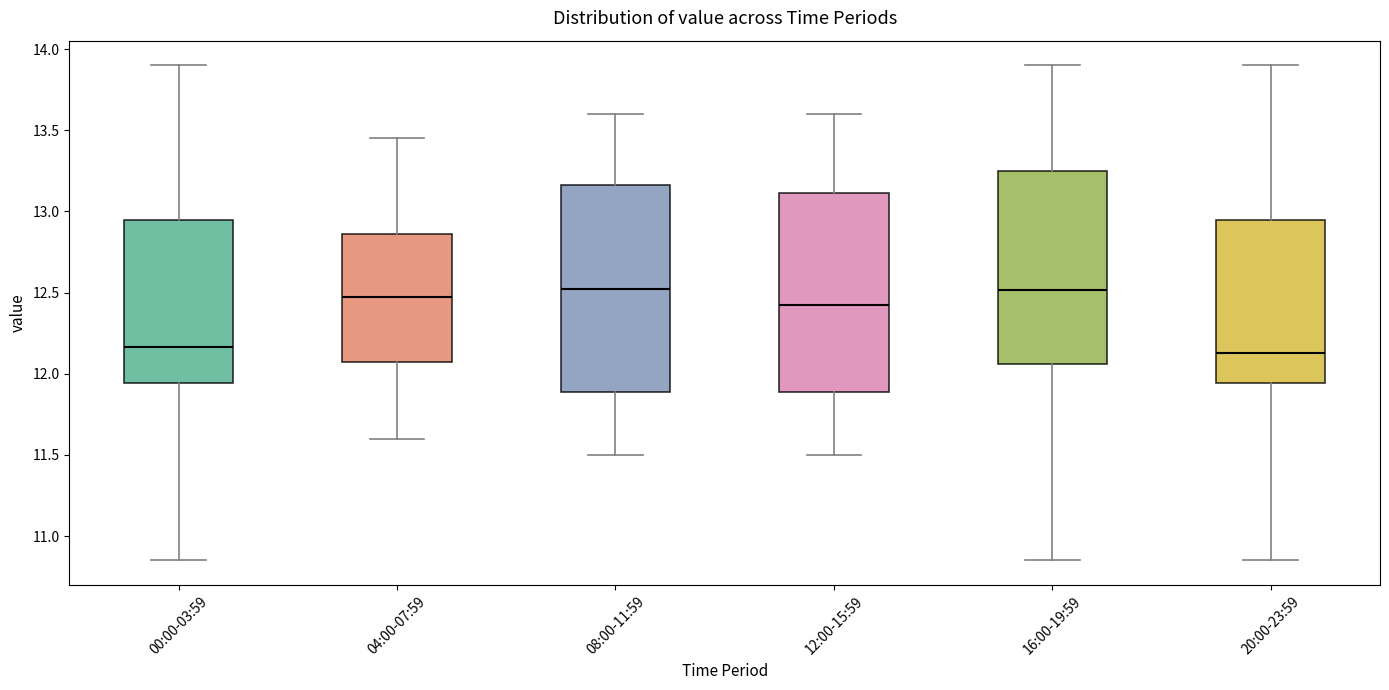

Reading left to right, read every box against the y-axis: the position of its median line, the range the box covers, and the ends of its whiskers. The values are not printed on the chart, so give them approximately, as read against the axis.

00:00-03:59: median 12.15, box 11.95 to 12.95, whiskers 10.85 to 13.90
04:00-07:59: median 12.50, box 12.10 to 12.85, whiskers 11.60 to 13.45
08:00-11:59: median 12.55, box 11.90 to 13.15, whiskers 11.50 to 13.60
12:00-15:59: median 12.45, box 11.90 to 13.10, whiskers 11.50 to 13.60
16:00-19:59: median 12.50, box 12.05 to 13.25, whiskers 10.85 to 13.90
20:00-23:59: median 12.15, box 11.95 to 12.95, whiskers 10.85 to 13.90